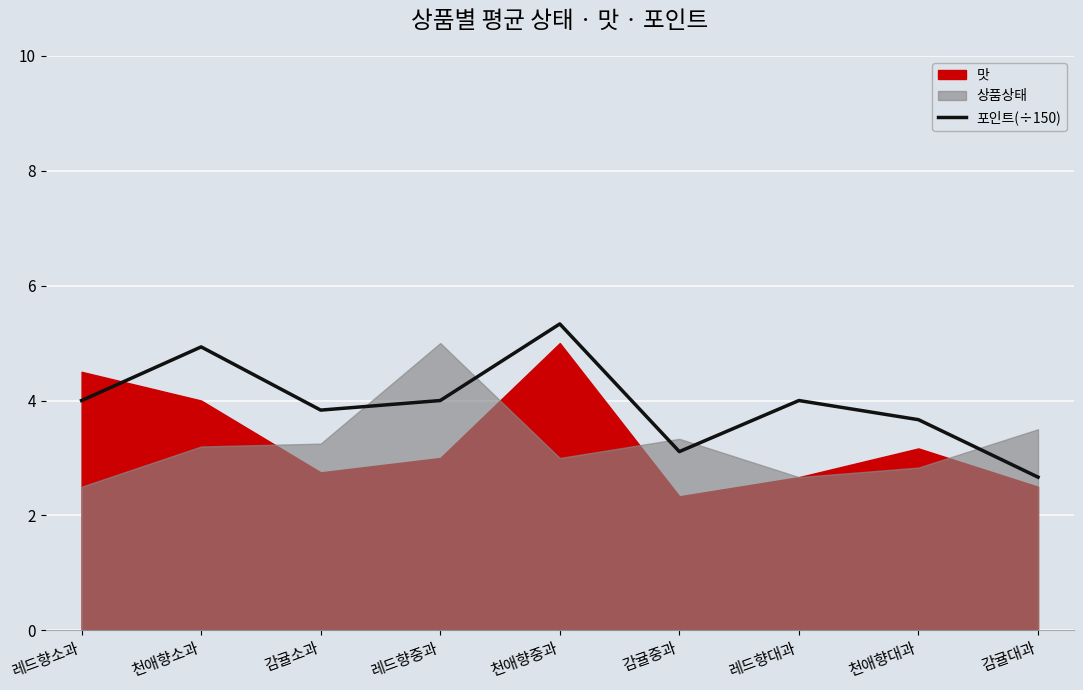

What value does the data have at 감귤대과?

2.7